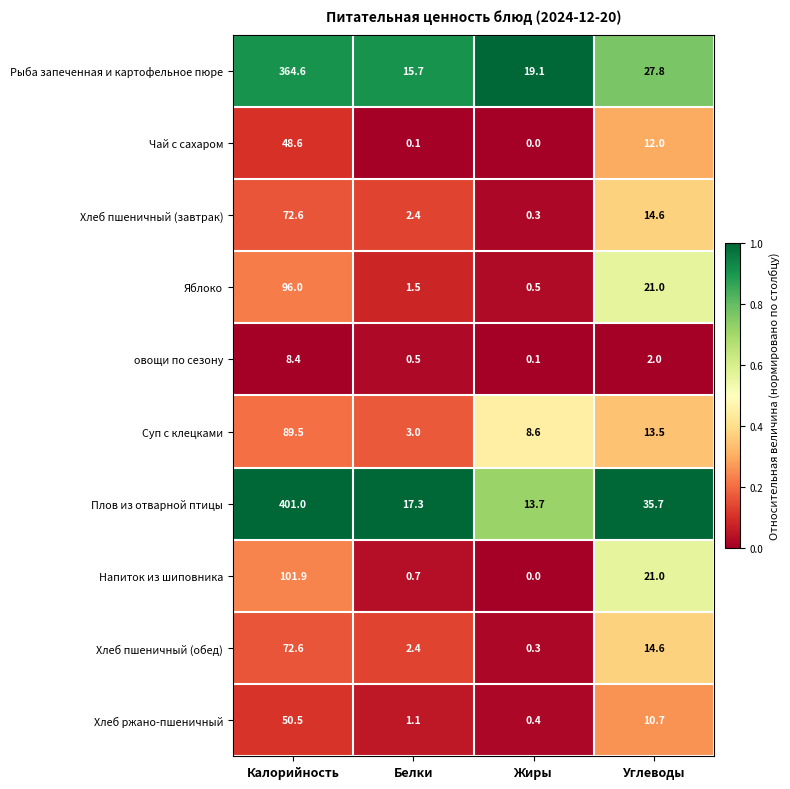

What is the maximum value shown in the chart?

401.0